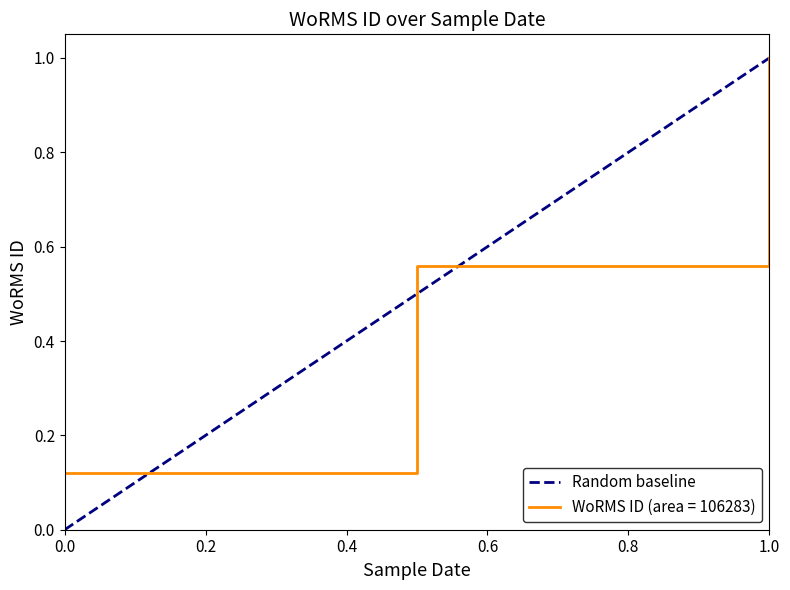

What is the maximum value shown in the chart?

1